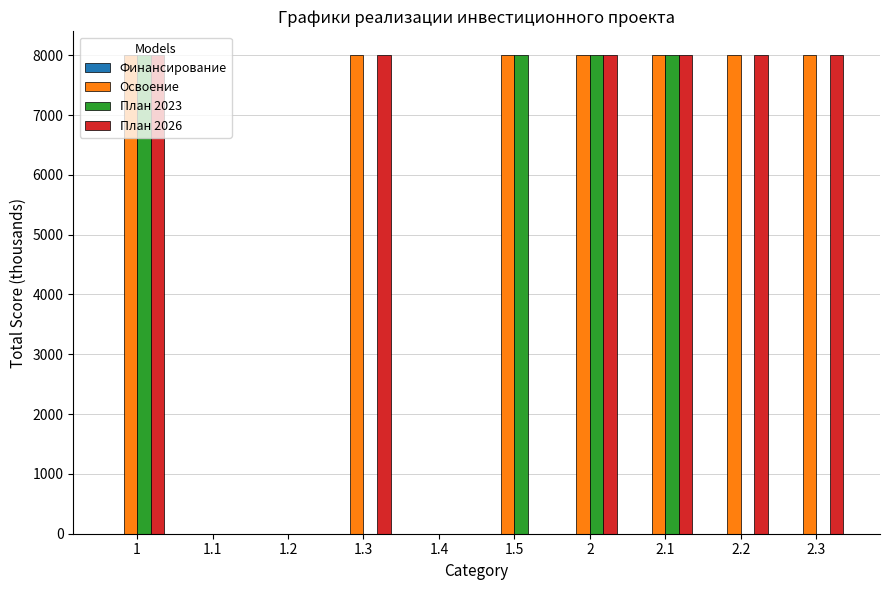

The value of План 2026 at 1.2 is 3654.1. True or false?

False